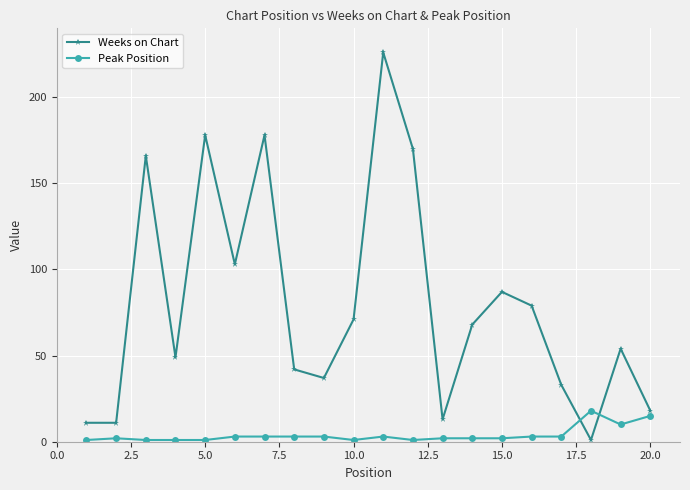

What is the difference between the second highest and minimum values in the Peak Position series?

14